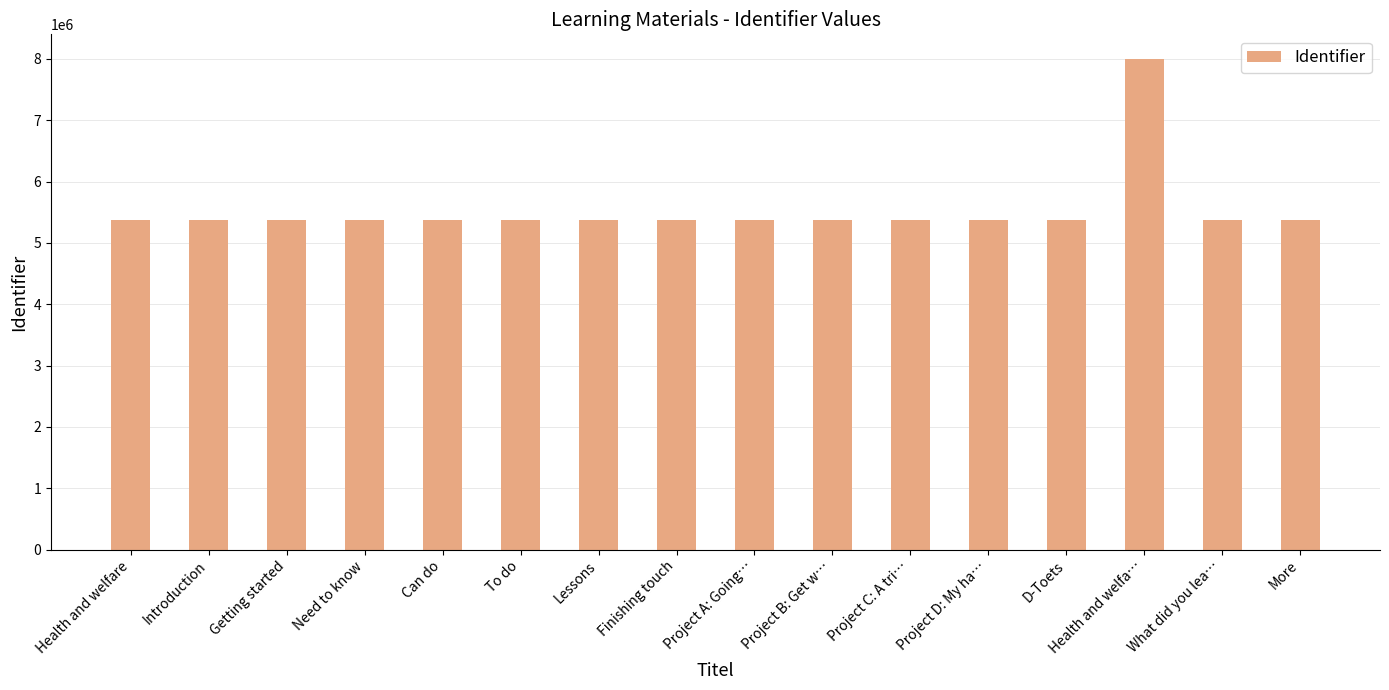

What is the value of the 11th bar from the left?

5376756